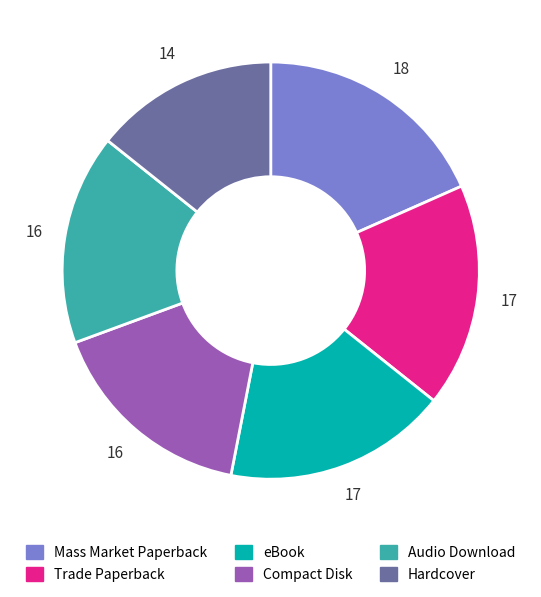

What is the largest slice in the pie chart?

Mass Market Paperback